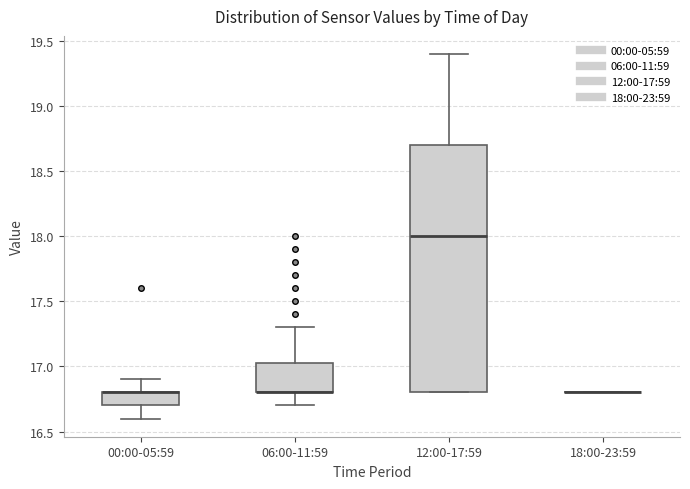

Reading left to right, transcribe this box plot: for each box, give where its median line is, the range the box spans, and where its two whiskers end, as read against the y-axis. The values are not printed on the chart, so give them approximately, as read against the axis.

00:00-05:59: median 16.80 (drawn on the box's upper edge), box 16.70 to 16.80, whiskers 16.60 to 16.90
06:00-11:59: median 16.80 (drawn on the box's lower edge), box 16.80 to 17.05, whiskers 16.70 to 17.30
12:00-17:59: median 18.00, box 16.80 to 18.70, whiskers 16.80 to 19.40
18:00-23:59: box collapsed to a line at 16.80, whiskers 16.80 to 16.80